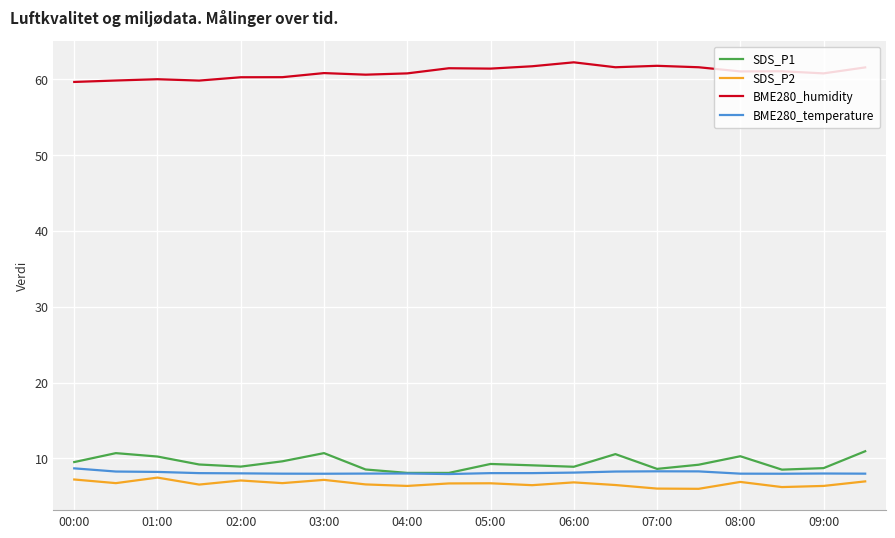

Which series has the largest total across all categories?

BME280_humidity